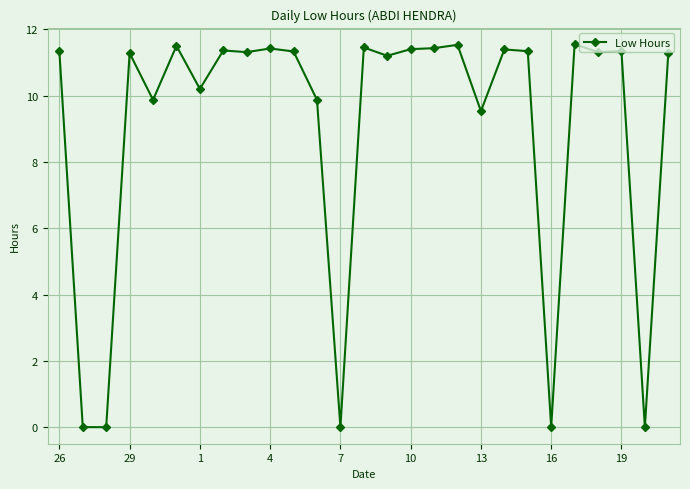

What is the average value?

9.0